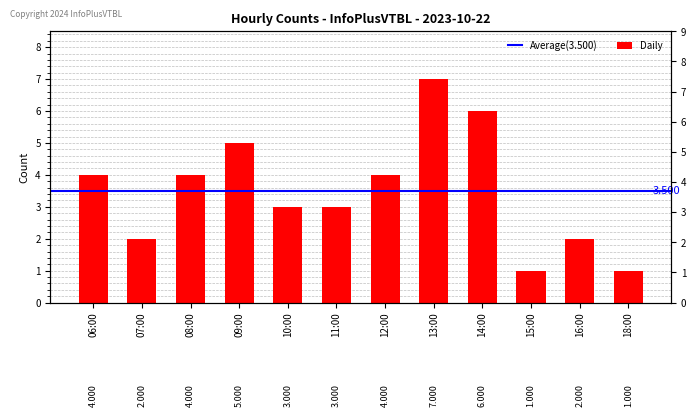

Between 06:00 and 18:00, which is larger?

06:00